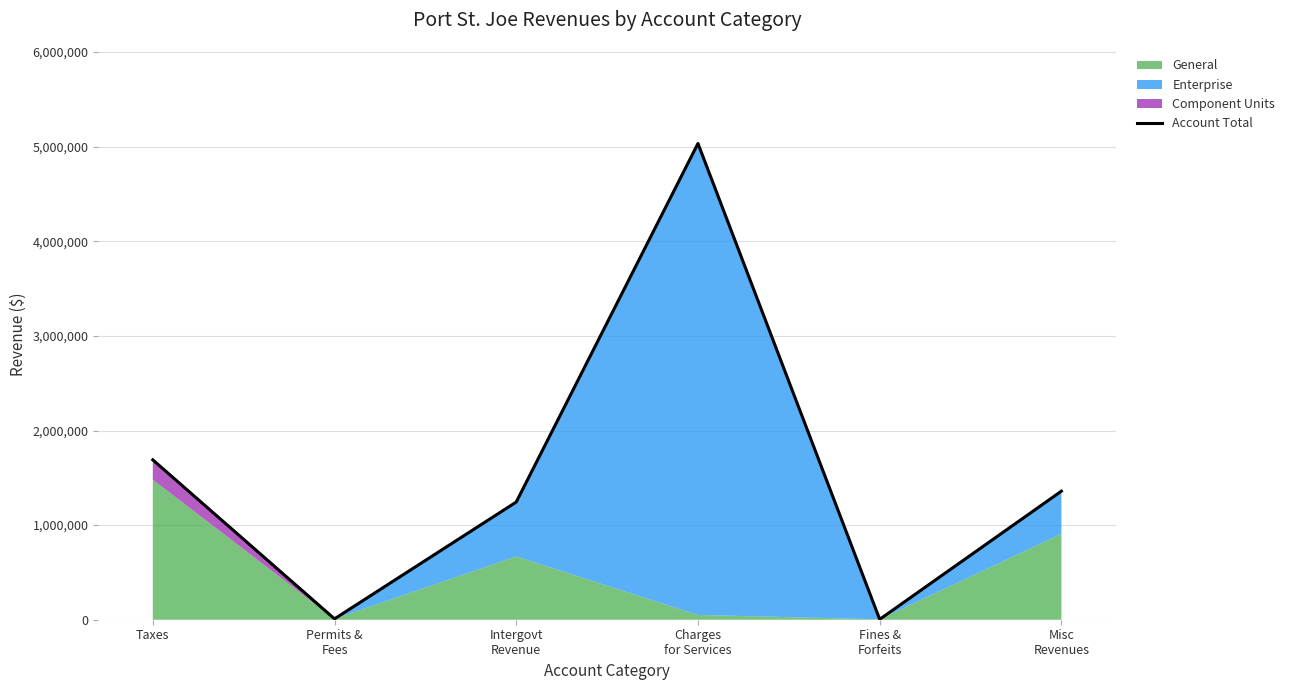

What position from the right is Permits &
Fees?

5